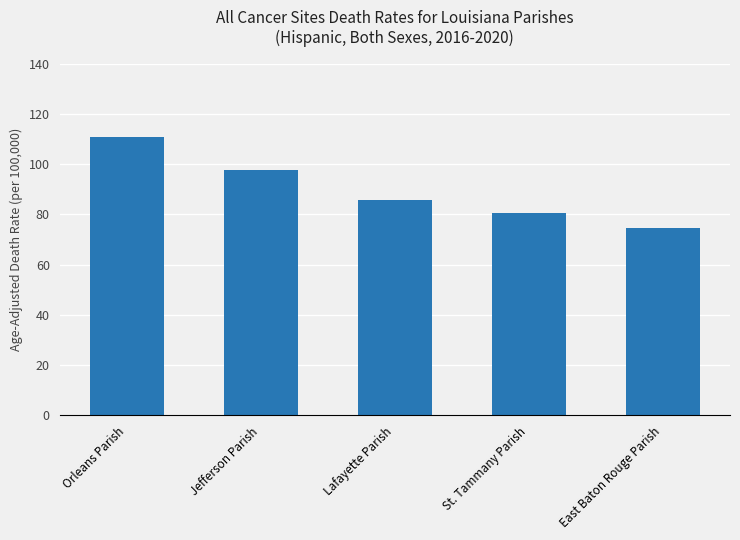

Rank the categories by value from lowest to highest.

East Baton Rouge Parish, St. Tammany Parish, Lafayette Parish, Jefferson Parish, Orleans Parish